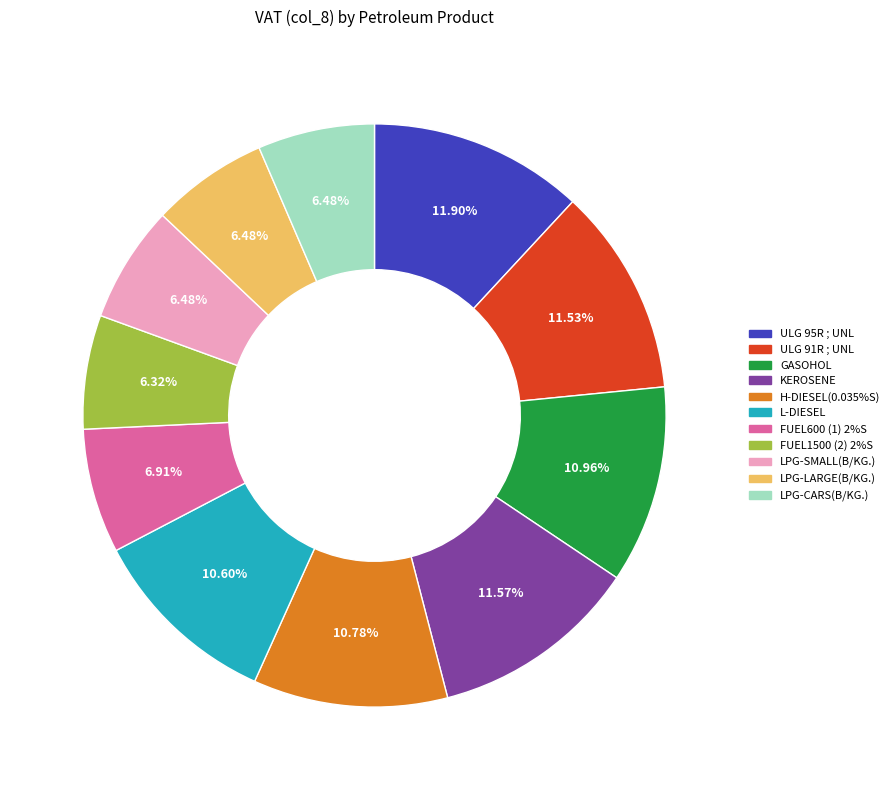

To the nearest percent, what percentage of the pie is H-DIESEL(0.035%S)?

11%